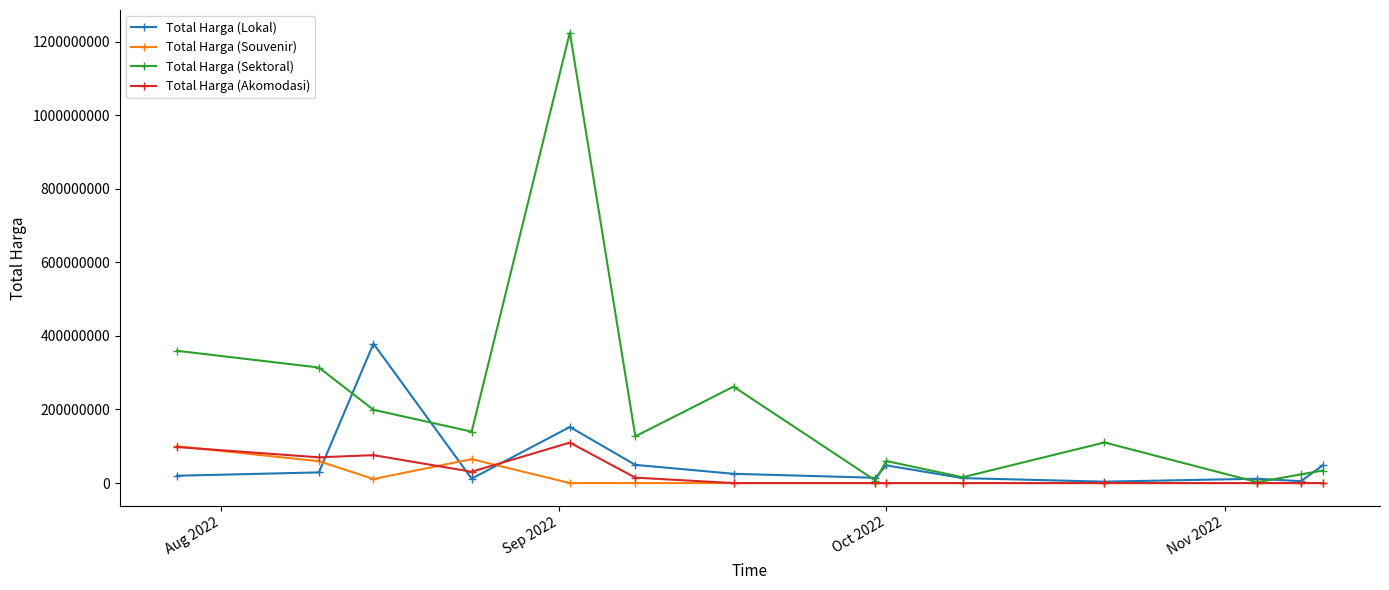

Is this an area chart (filled region under the line)?

No